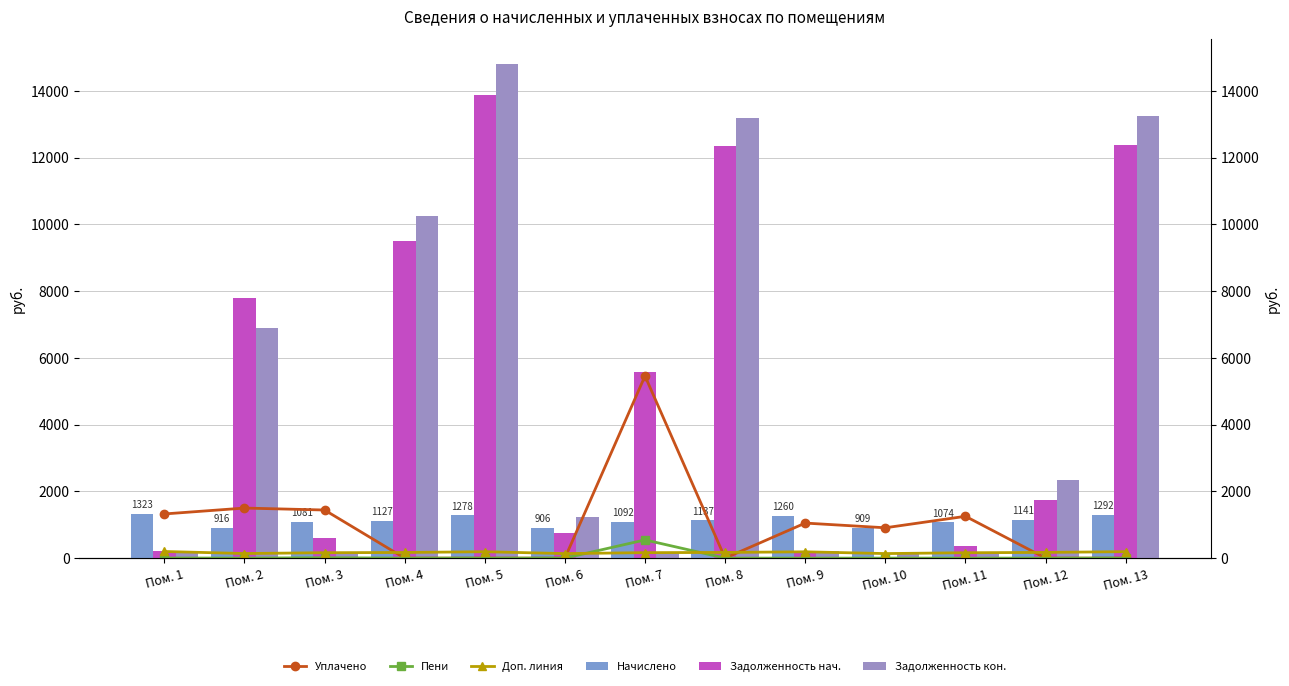

Reading left to right, transcribe all the data shown in this chart.

Уплачено: 1323.4	1500.0	1441.4	0.0	0.0	0.0	5457.3	0.0	1050.1	909.1	1253.1	0.0	0.0
Пени: 4.2	0.0	12.2	0.0	0.0	0.0	545.9	0.0	0.0	0.0	0.3	0.0	0.0
Доп. линия: 198.5	137.4	162.2	169.0	191.6	135.8	163.7	170.6	189.0	136.4	161.1	171.1	193.8
Начислено: 1323.3	916.1	1081.1	1126.7	1277.6	905.6	1091.6	1137.2	1260.1	909.1	1074.1	1140.8	1291.7
Задолженность нач.: 220.6	7782.6	600.6	9509.4	13890.8	761.9	5570.1	12362.1	210.0	0.0	358.3	1745.7	12366.6
Задолженность кон.: 220.6	6895.1	183.8	10264.7	14804.8	1230.3	181.9	13175.8	210.0	151.5	179.0	2354.0	13260.0